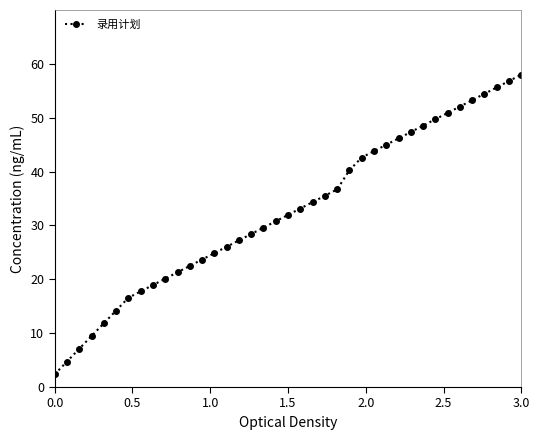

Reading right to left, extract all data points from this chart.

58.0	56.8	55.6	54.4	53.3	52.1	50.9	49.7	48.5	47.3	46.2	45.0	43.8	42.6	40.2	36.7	35.5	34.3	33.1	32.0	30.8	29.6	28.4	27.2	26.0	24.9	23.7	22.5	21.3	20.1	18.9	17.8	16.6	14.2	11.8	9.5	7.1	4.7	2.4